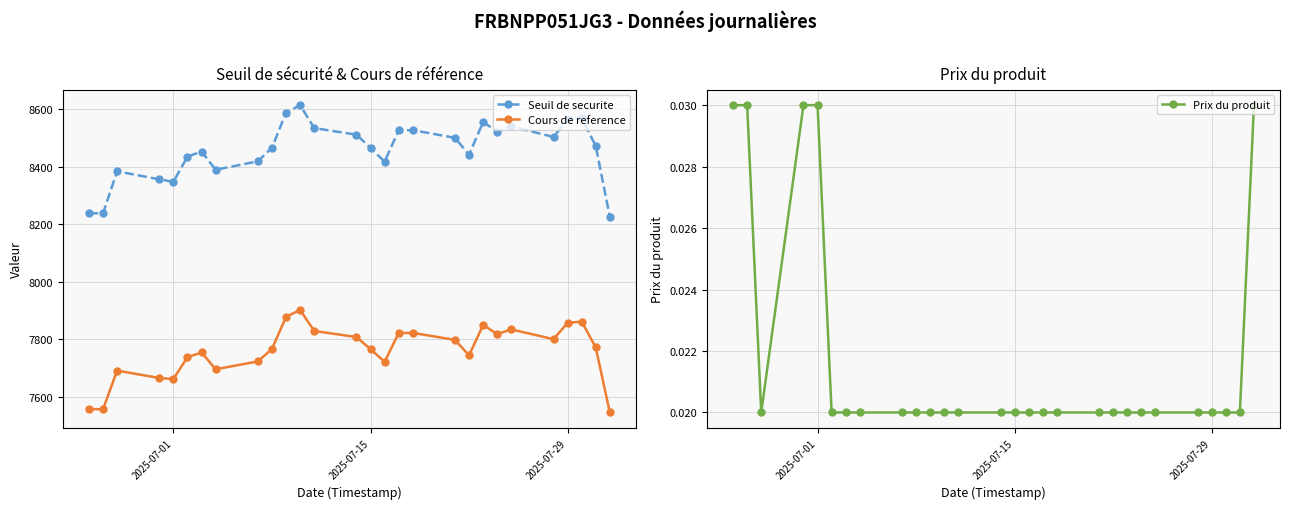

Which series has the largest total across all categories?

Seuil de securite